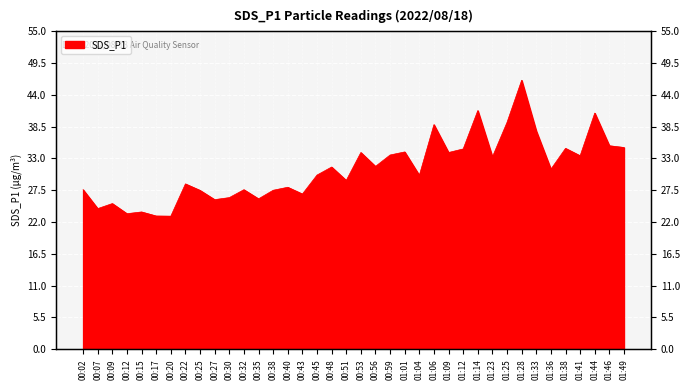

Which has a higher value, 01:06 or 00:07?

01:06